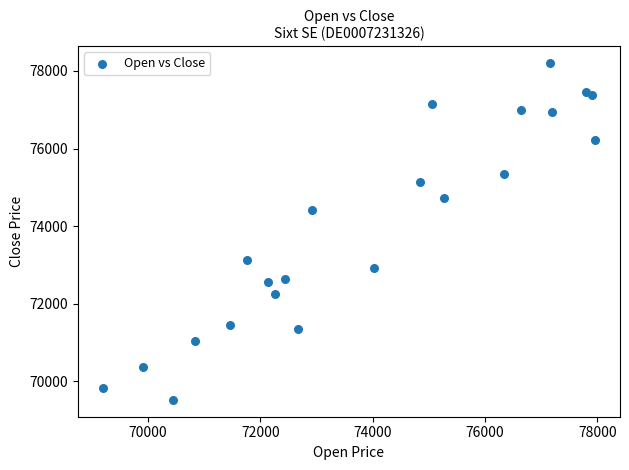

What Y value in the scatter plot is closest to 73862?

74415